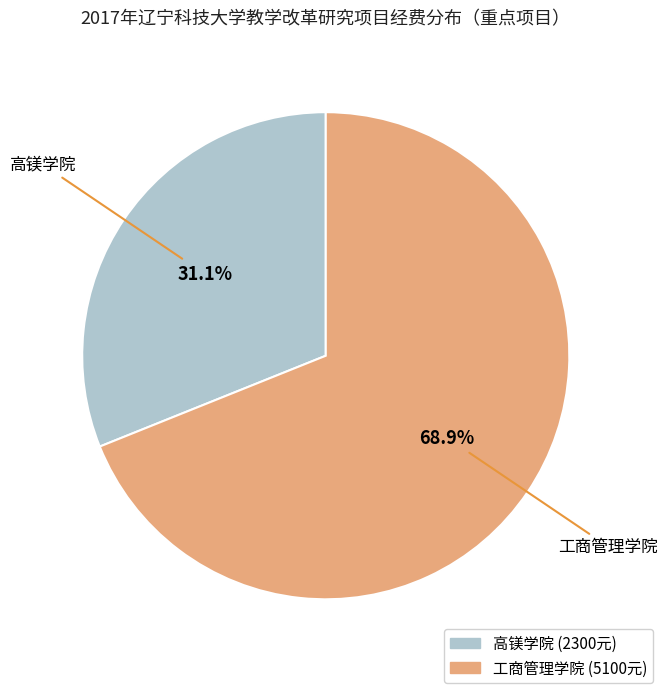

To the nearest percent, what percentage of the pie is 高镁学院?

31%